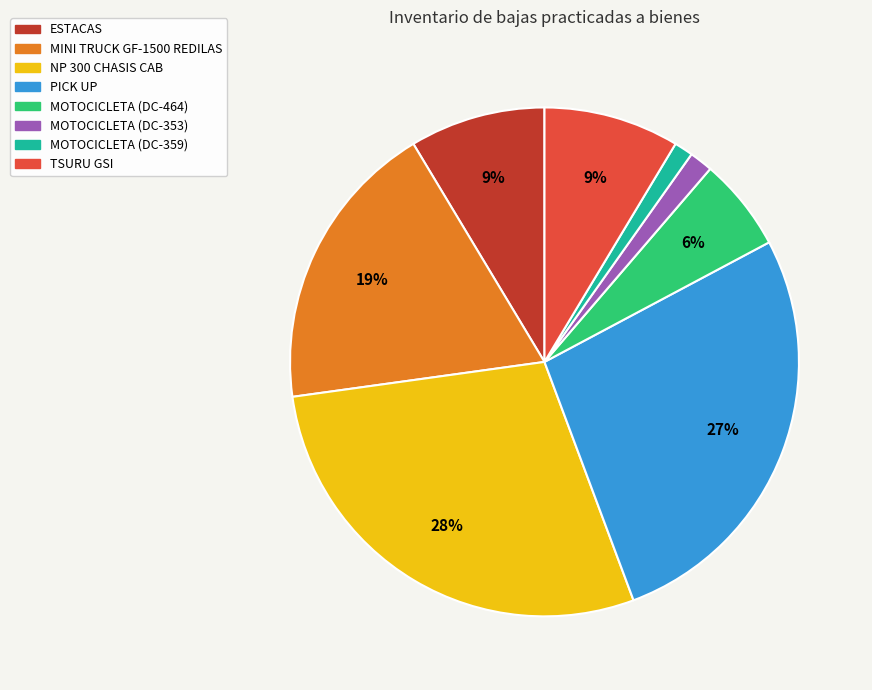

How many segments does this pie chart have?

8